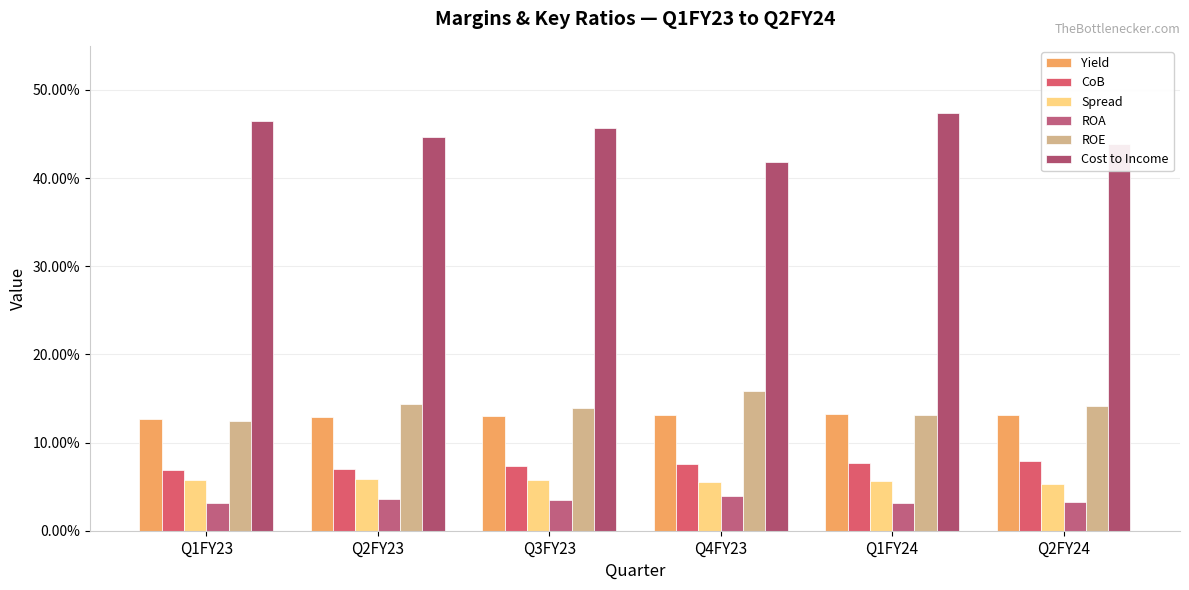

Reading left to right, list all the values displayed in this chart.

Yield: 0.1	0.1	0.1	0.1	0.1	0.1
CoB: 0.1	0.1	0.1	0.1	0.1	0.1
Spread: 0.1	0.1	0.1	0.1	0.1	0.1
ROA: 0.0	0.0	0.0	0.0	0.0	0.0
ROE: 0.1	0.1	0.1	0.2	0.1	0.1
Cost to Income: 0.5	0.4	0.5	0.4	0.5	0.4